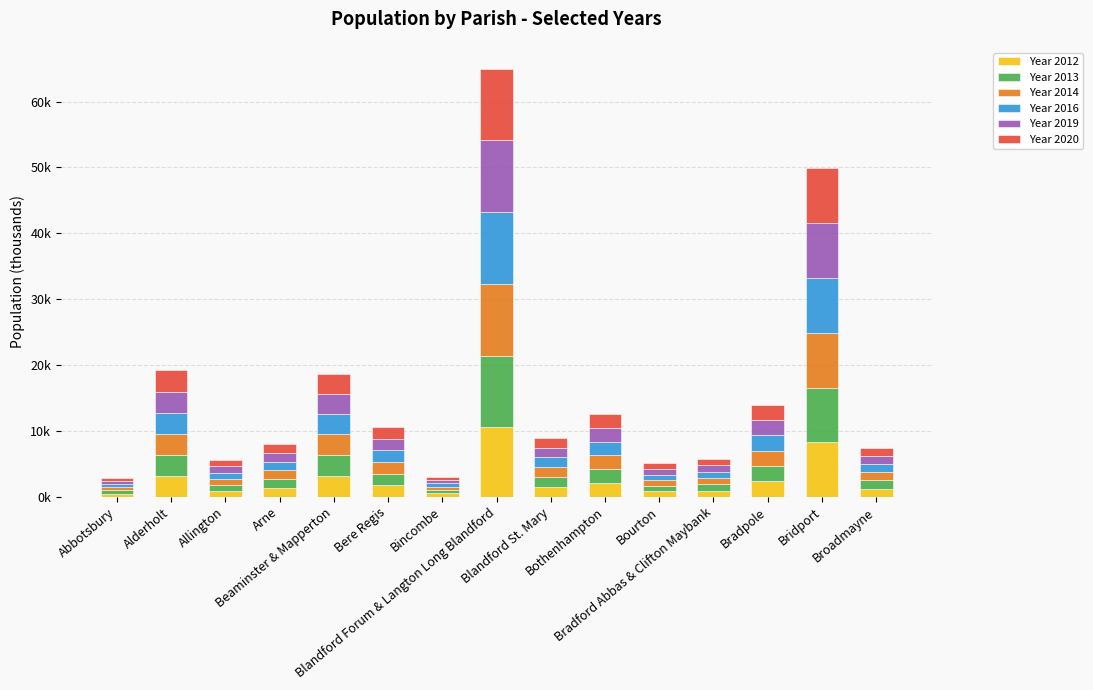

Which series has the largest total across all categories?

Year 2019